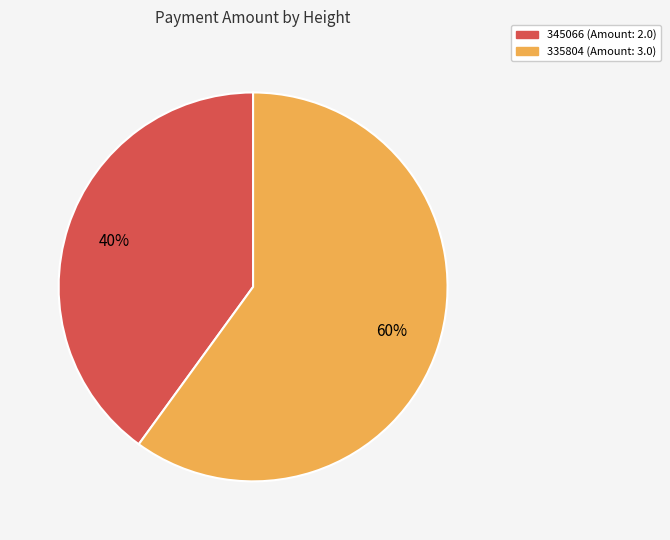

How many slices are in this pie chart?

2